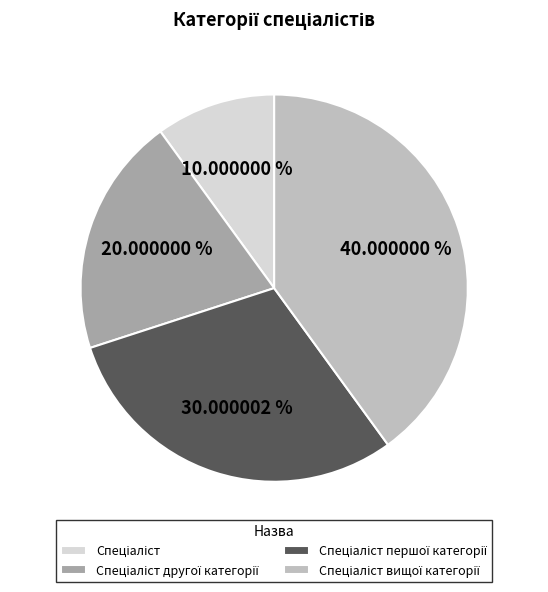

Is there any slice that represents more than half of the pie?

No